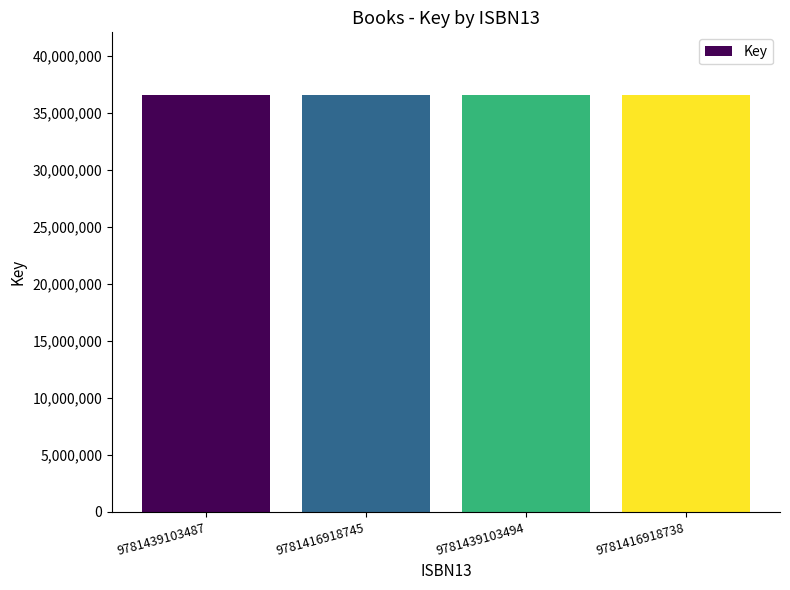

What is the sum of the values at 9781416918745 and 9781416918738?

73101582